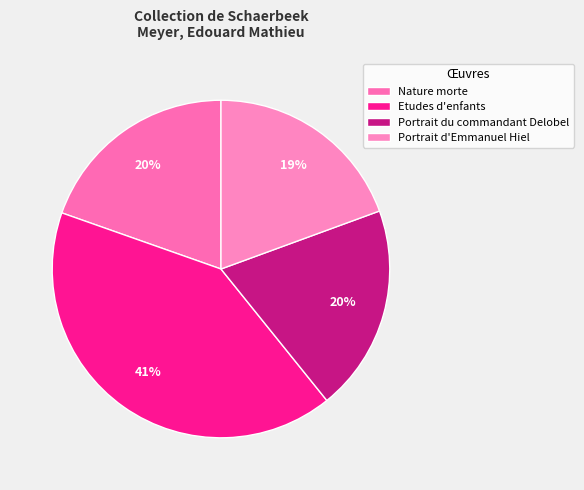

Is the sum of Etudes d'enfants and Portrait du commandant Delobel greater than half?

Yes